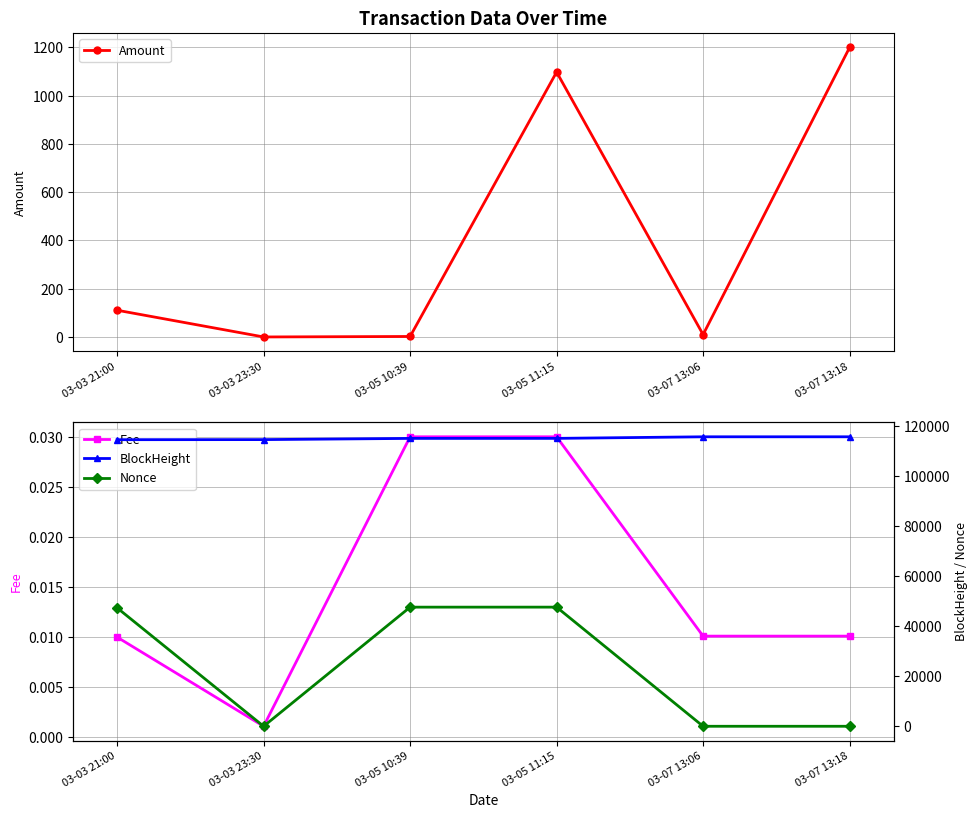

What is the value of the Amount point at the 1st from the left?

110.8